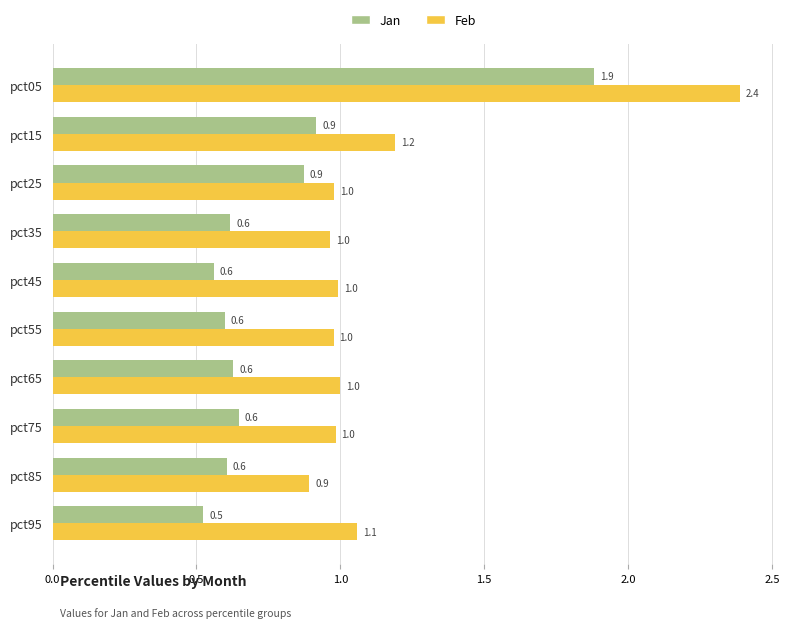

What value does the Jan series have at pct25?

0.9